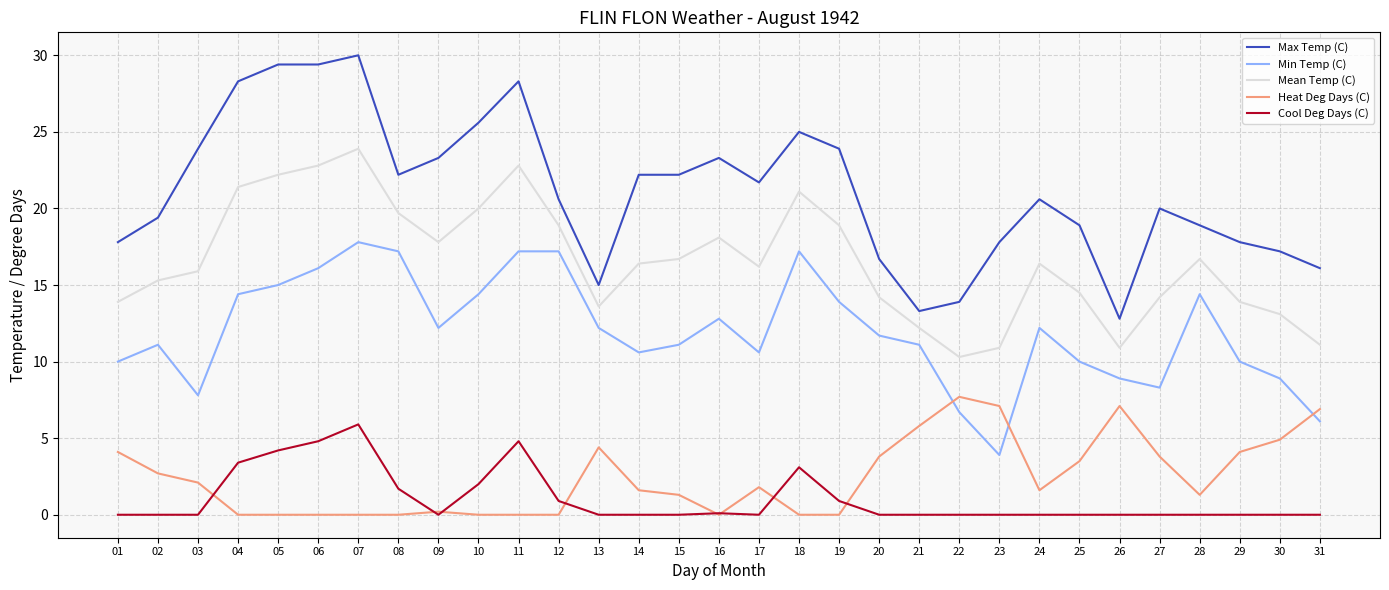

Which category has the highest value across all series?

07